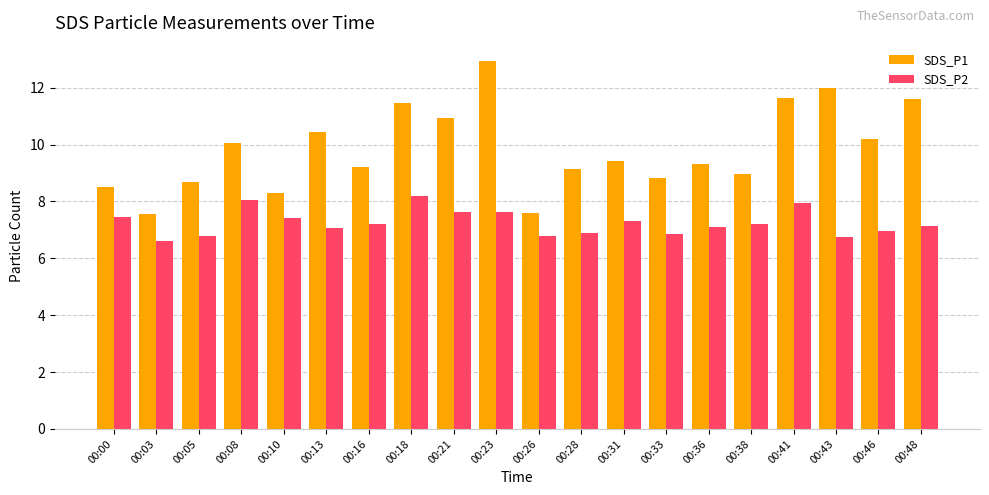

How many categories are shown in the chart?

20